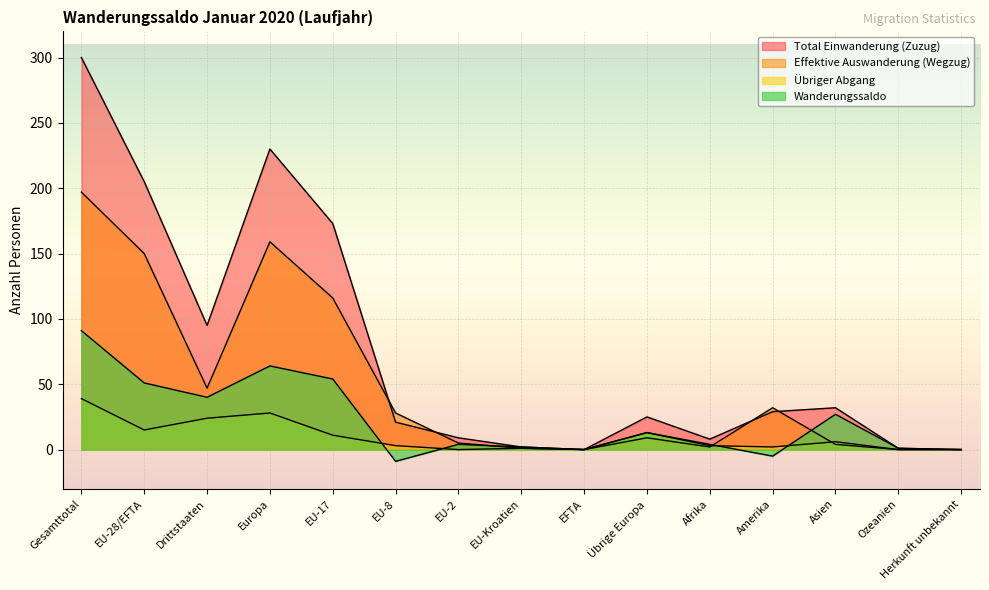

How many values in the Übriger Abgang series exceed 3?

7